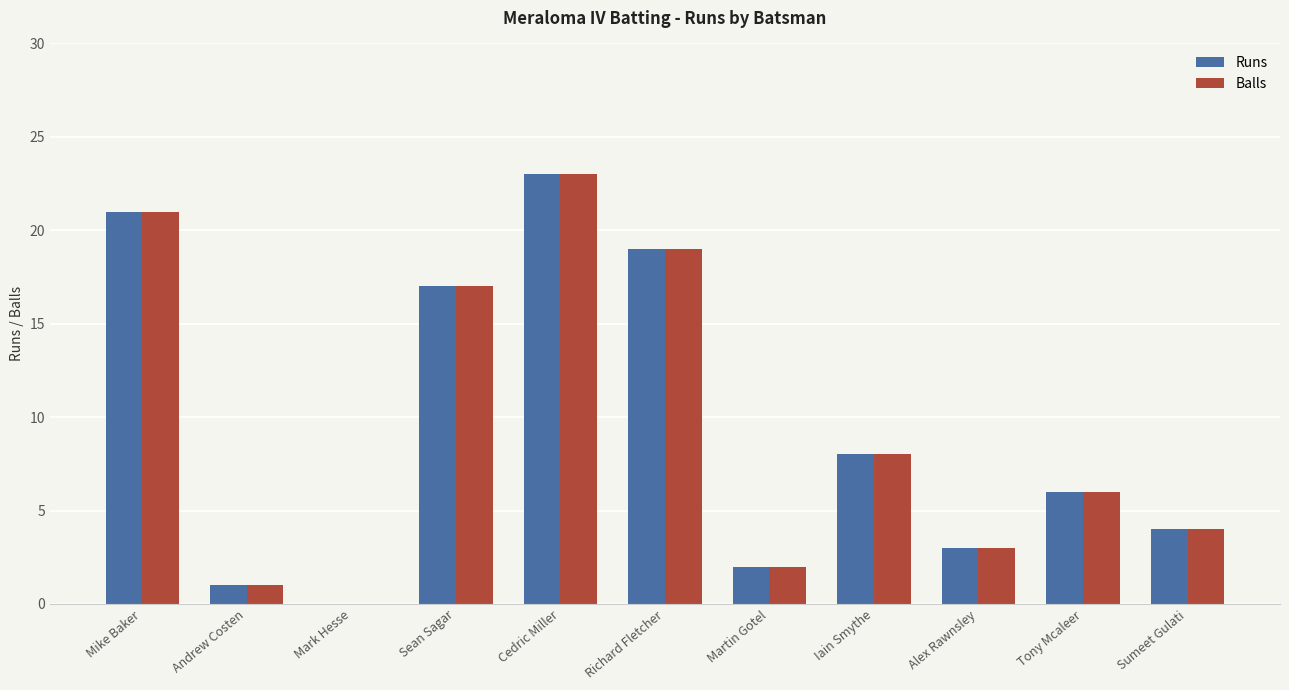

Is the value of Balls at Mike Baker greater than the value of Runs at Mark Hesse?

Yes